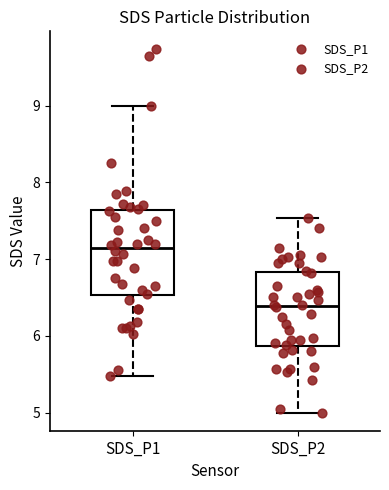

Reading left to right, transcribe this box plot: for each box, give where its median line is, the range the box spans, and where its two whiskers end, as read against the y-axis. The values are not printed on the chart, so give them approximately, as read against the axis.

SDS_P1: median 7.1, box 6.5 to 7.6, whiskers 5.5 to 9.0
SDS_P2: median 6.4, box 5.9 to 6.8, whiskers 5.0 to 7.5